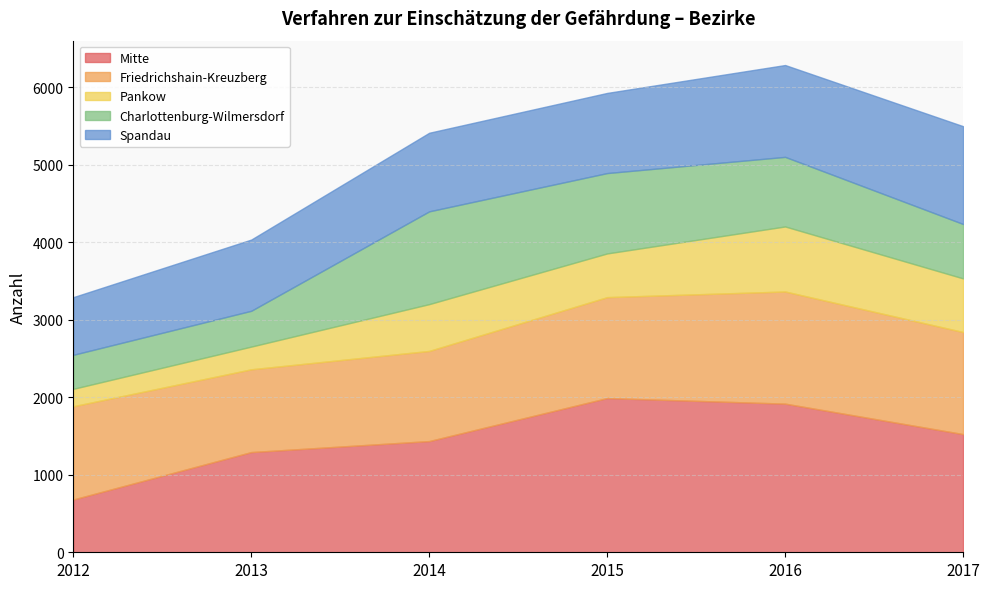

What is the value of the Friedrichshain-Kreuzberg point at the 5th from the left?

1447